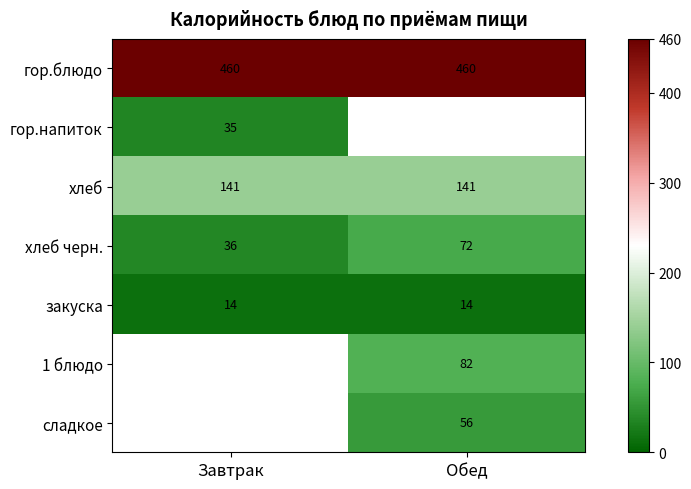

What is the sum of the хлеб черн. values at Обед and Завтрак?

108